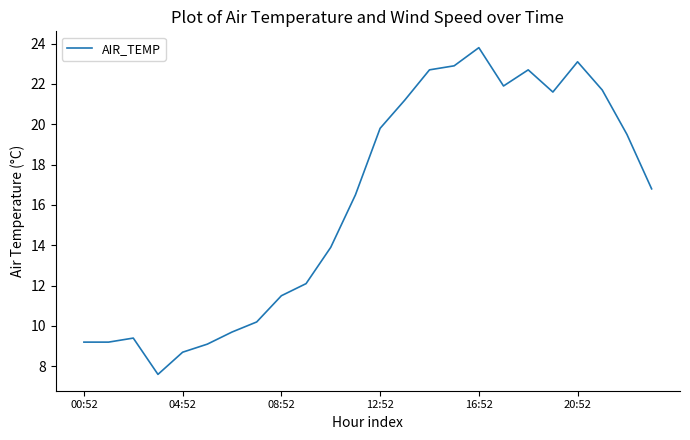

What is the difference between the maximum and minimum values?

16.2